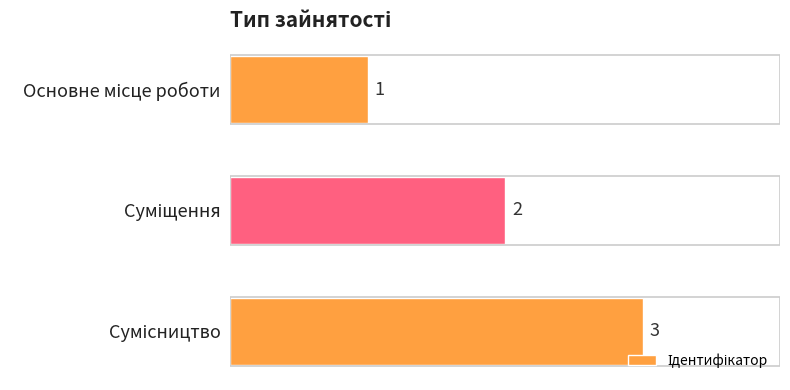

Count the values in the range 1 to 3.

3